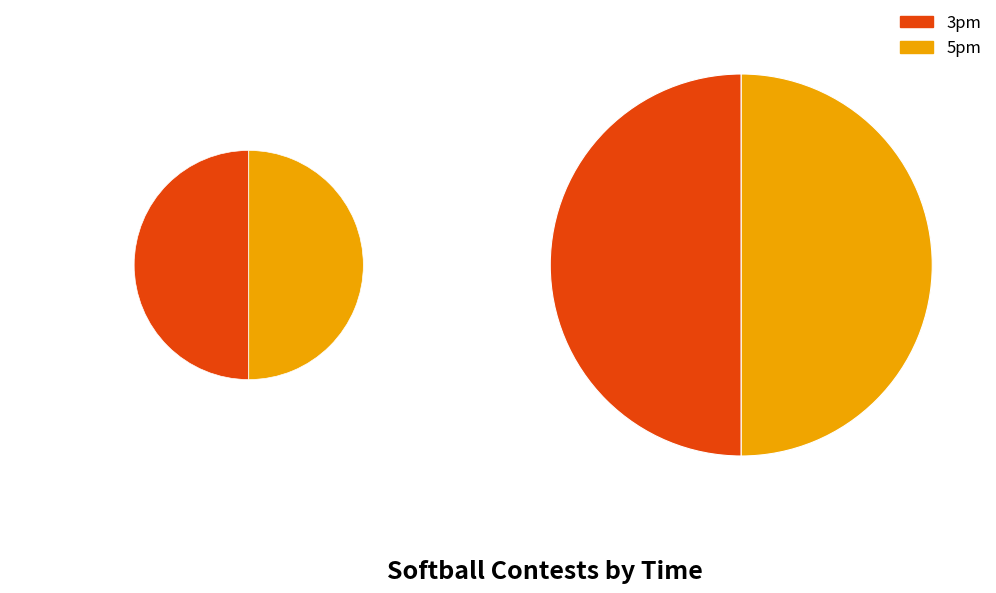

Do 5pm and 3pm together represent more than half of the pie?

Yes